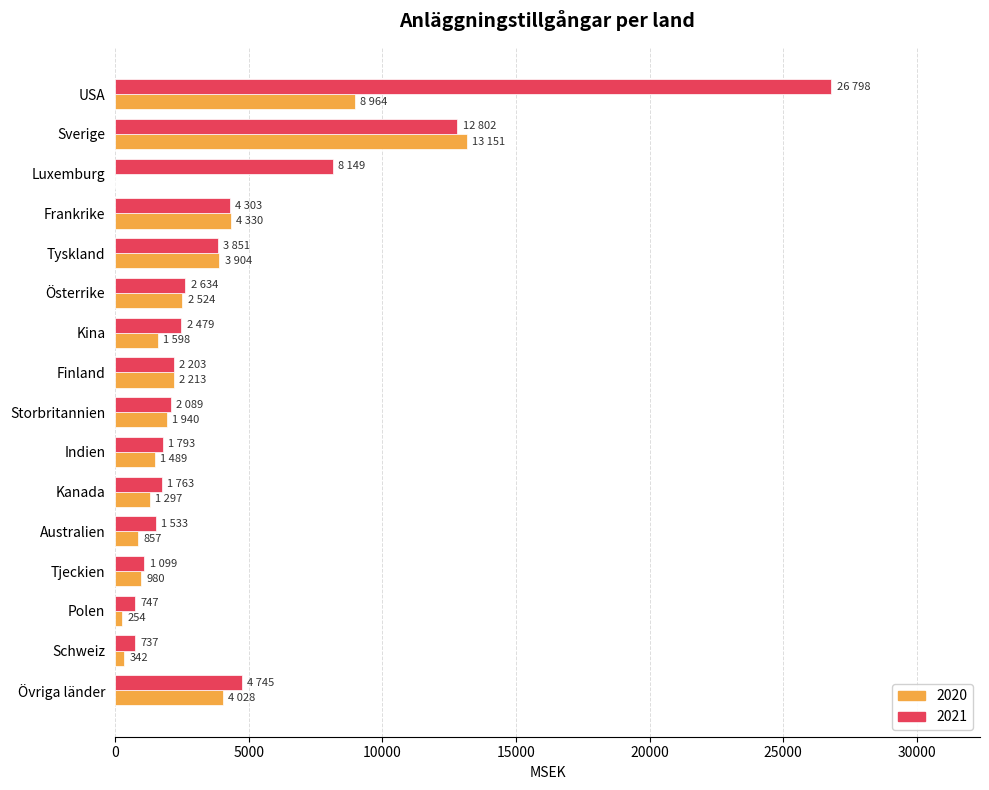

At which category does the chart reach its peak across all series?

USA